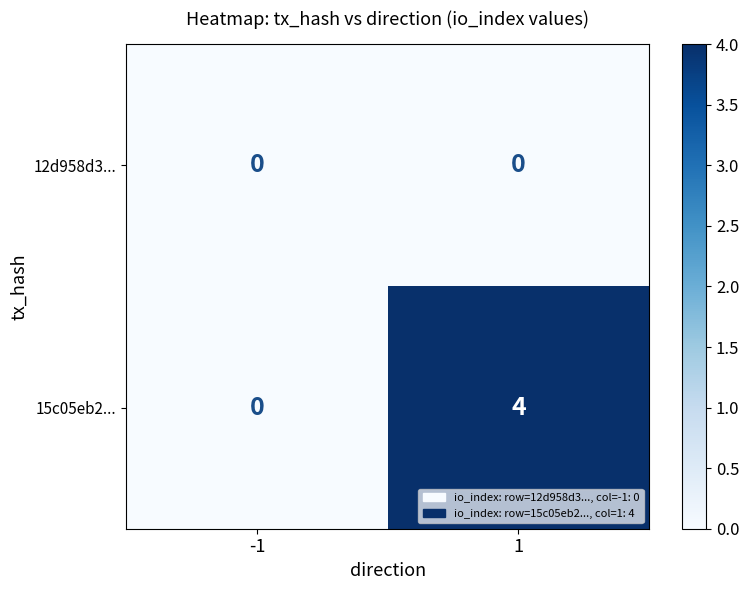

Reading right to left, what are all the values shown in this chart?

12d958d3...: 1=0	-1=0
15c05eb2...: 1=4	-1=0